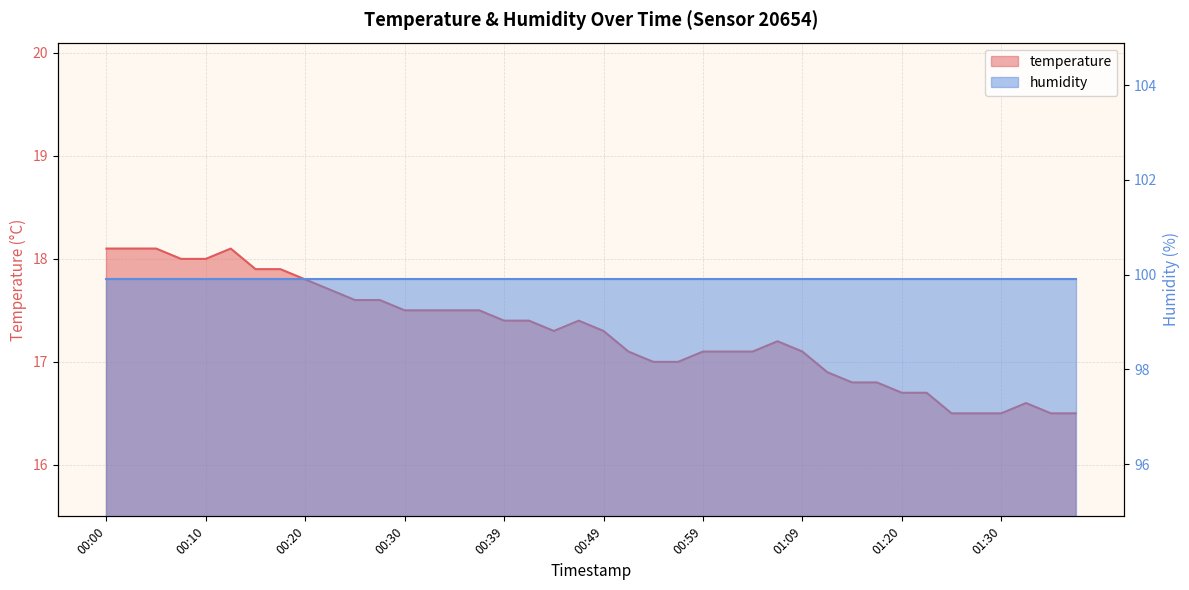

Where is the data nearest to the value 17?

00:54